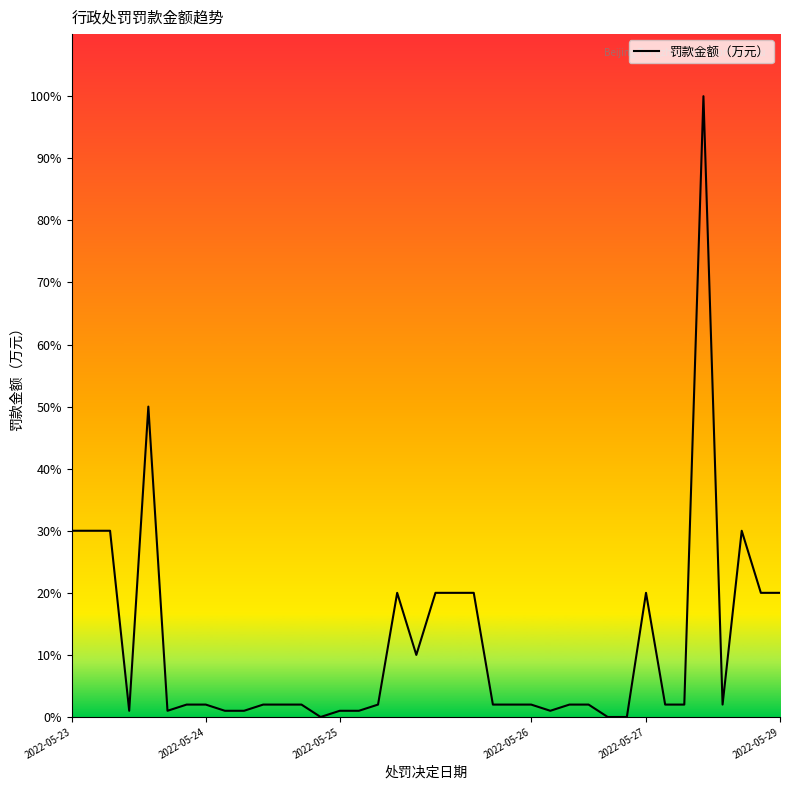

Does the chart have visible grid lines?

No